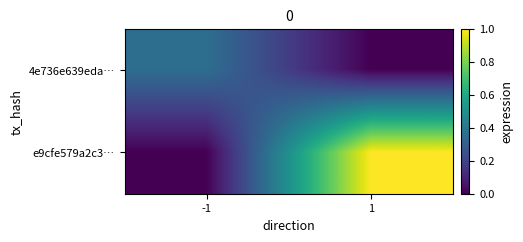

Which has a higher value, -1 or 1?

-1